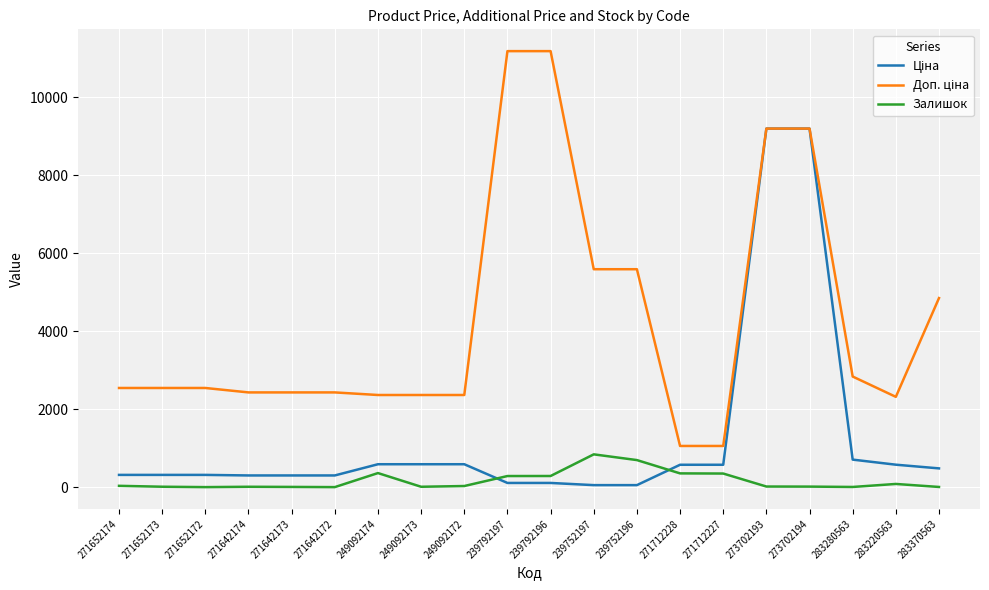

What is the maximum value for Залишок?

845.0